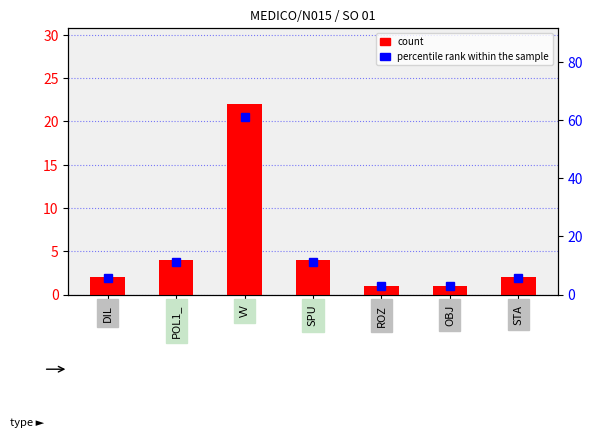

What is the label of the 3rd bar from the right?

ROZ